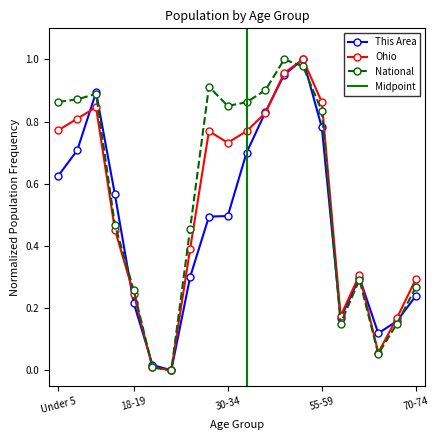

What is the maximum value shown in the chart?

1.0